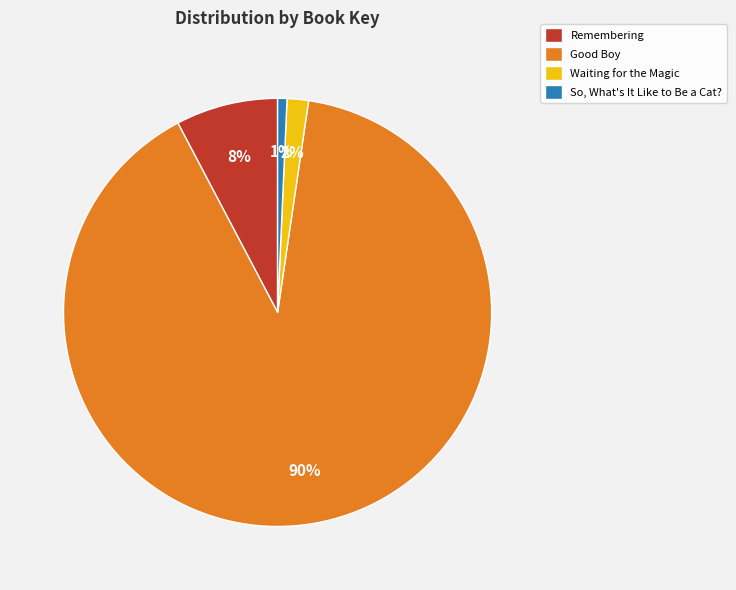

Which category has the biggest portion of the pie?

Good Boy